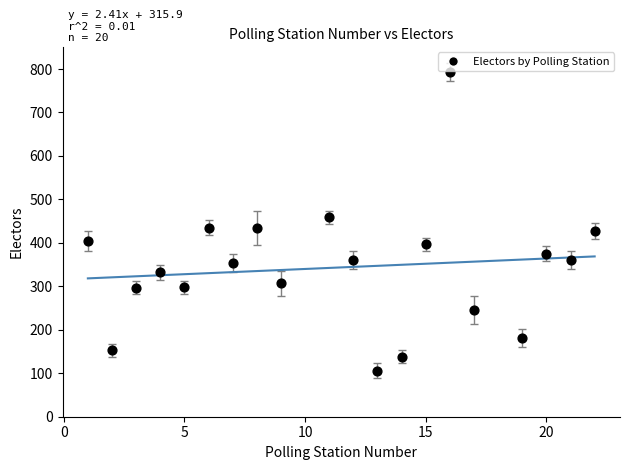

What is the range of X values (max minus min)?

21